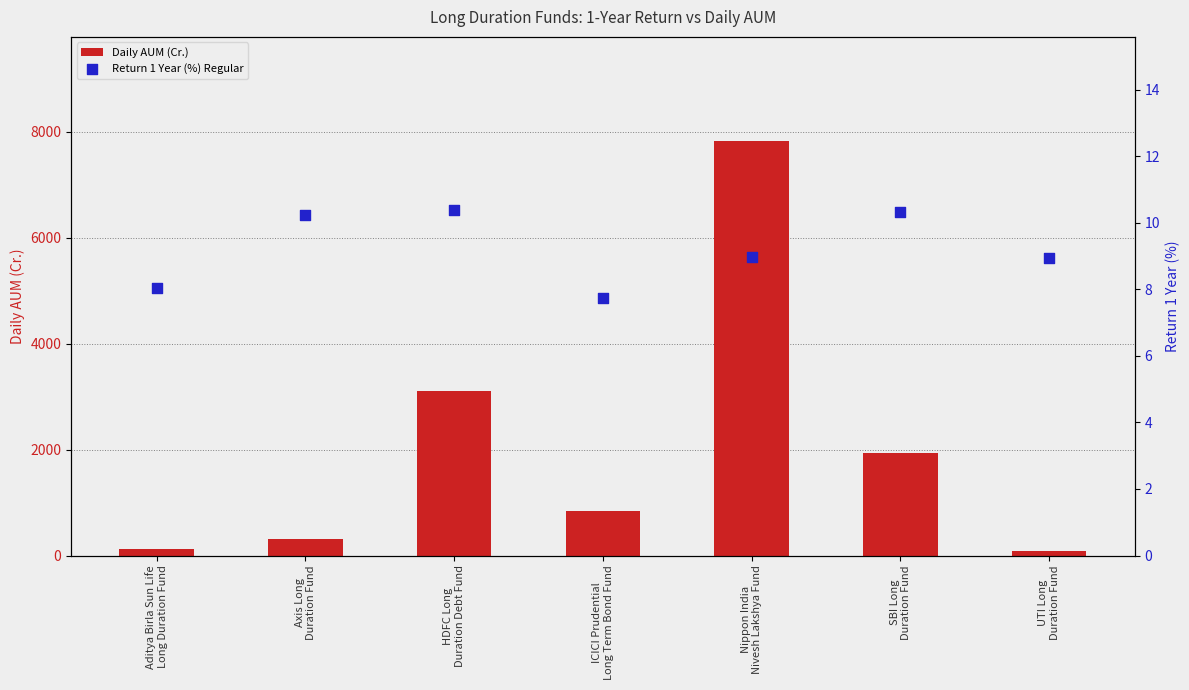

Which series has the largest total across all categories?

Daily AUM (Cr.)